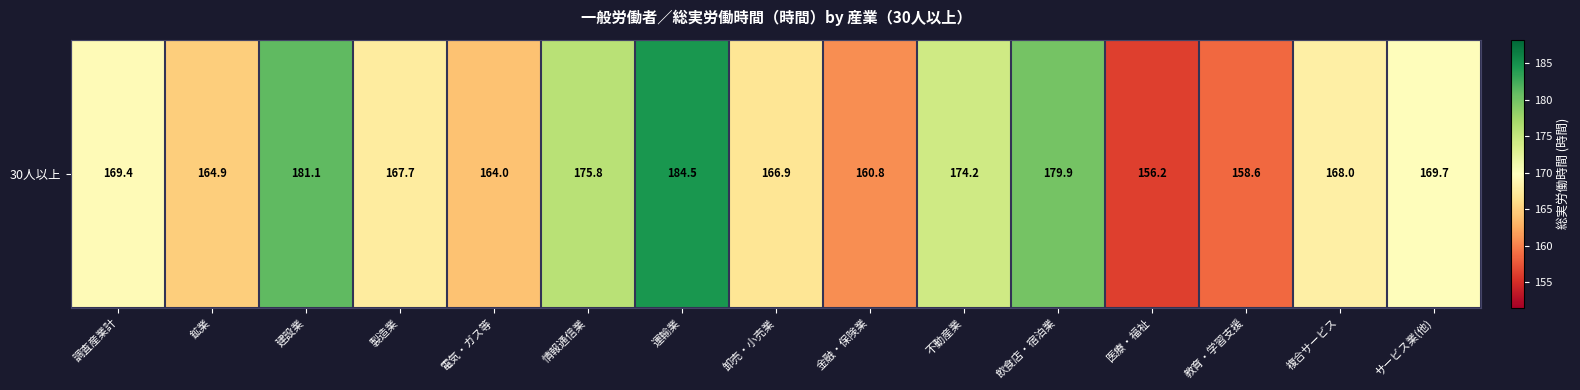

True or false: the data shows 221.2 at 教育・学習支援.

False